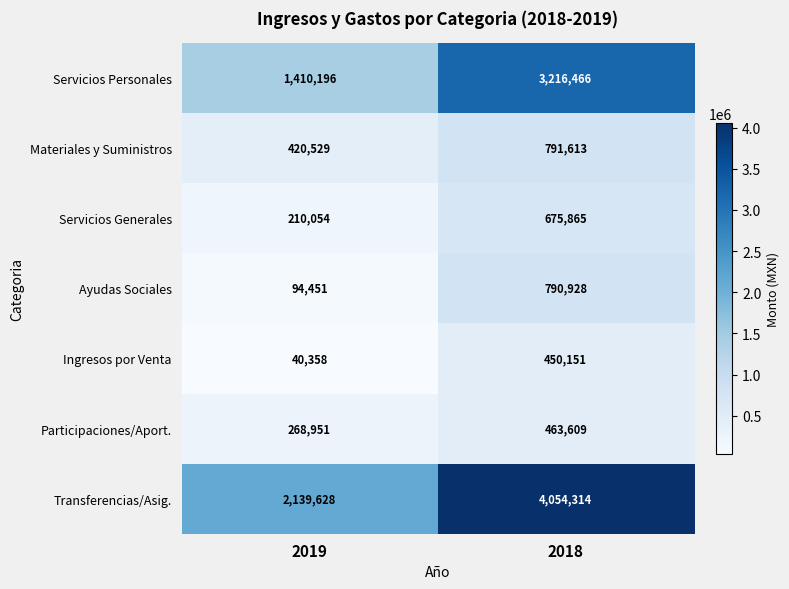

What is the average value of the Servicios Generales series?

442960